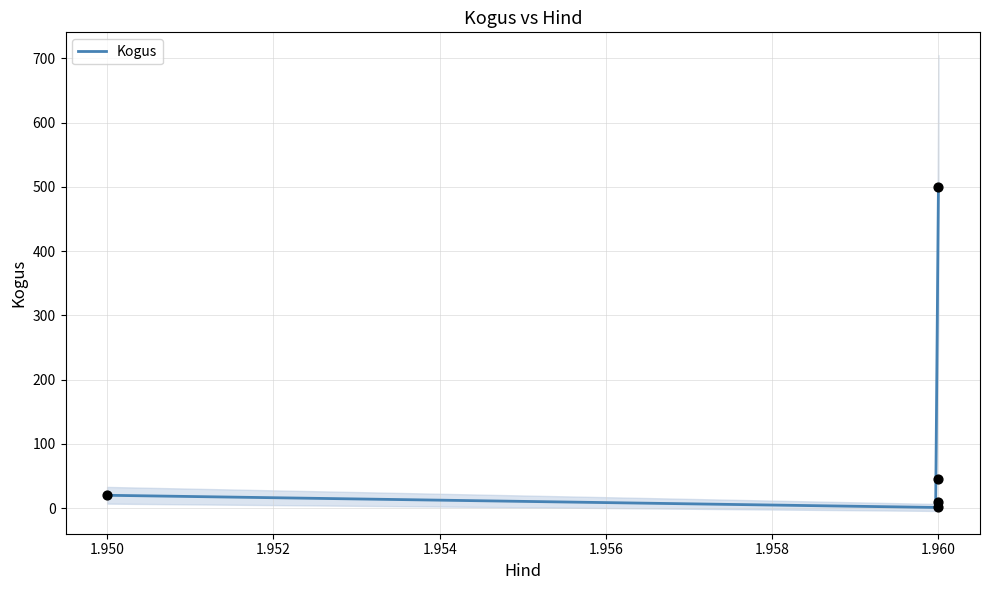

Between 1.96 and 1.96, which is larger?

1.96